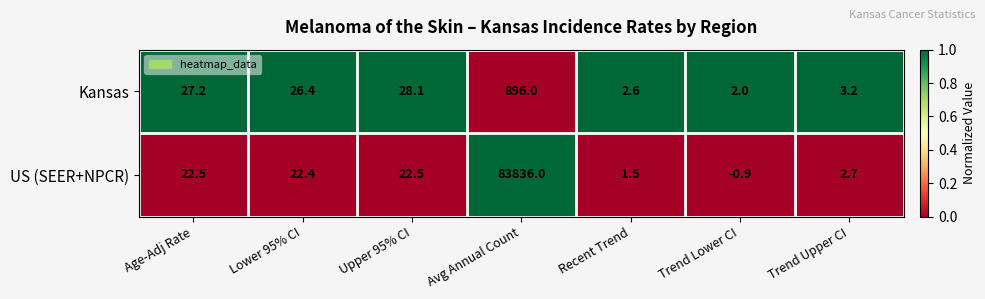

What is the approximate value of Kansas at Lower 95% CI?

26.4